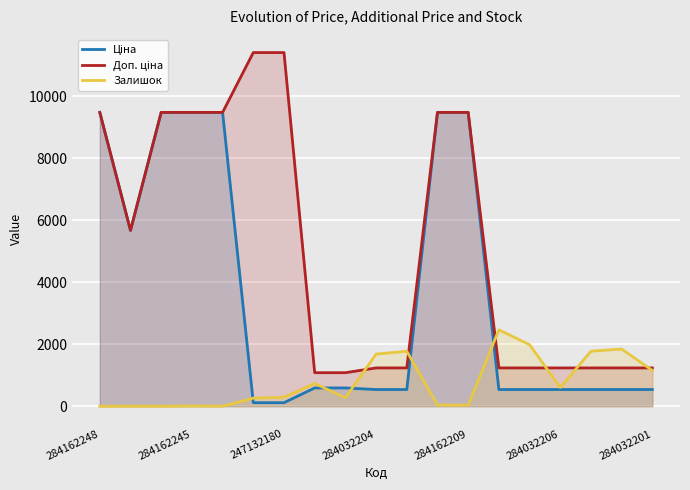

Between 14 and 16, which series saw the biggest shift?

Залишок